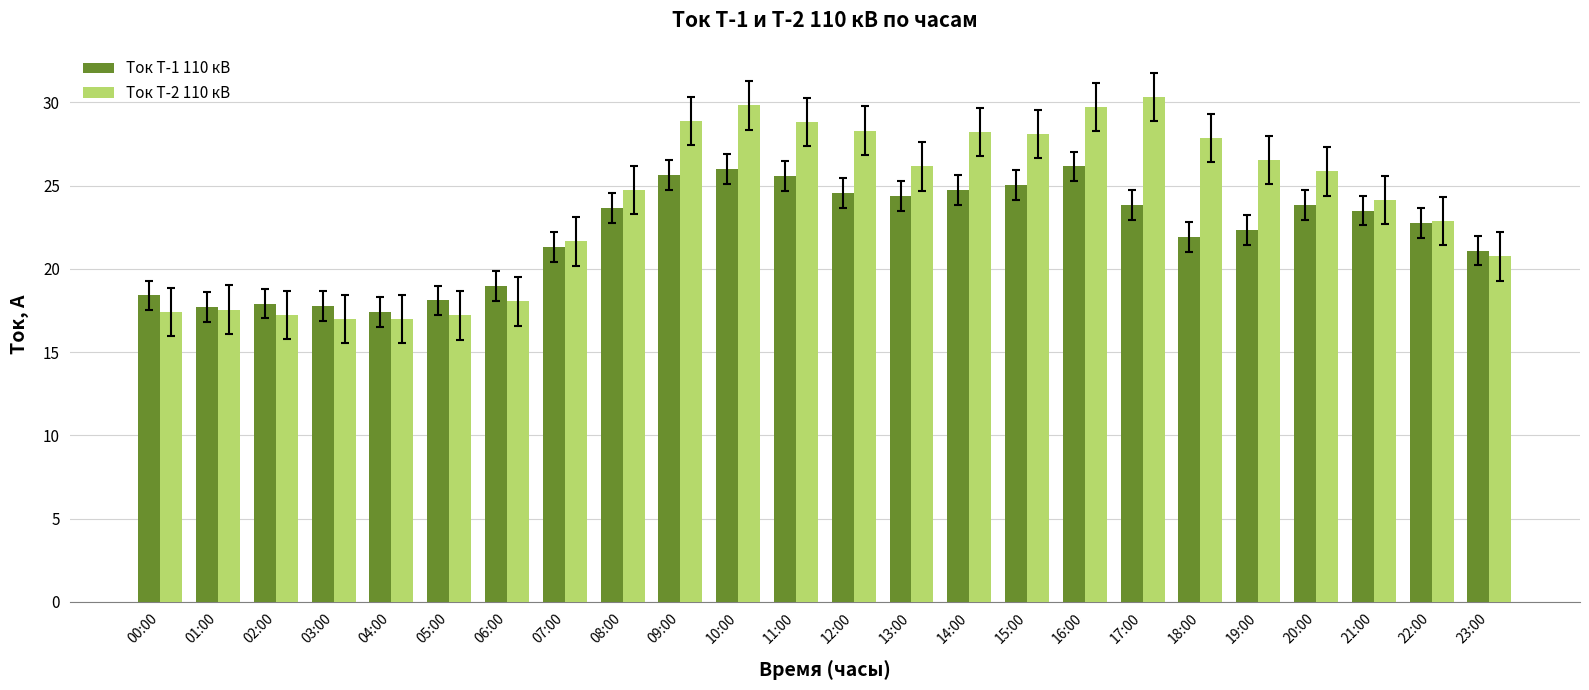

Rank the series by their maximum value, from lowest to highest.

Ток Т-1 110 кВ, Ток Т-2 110 кВ